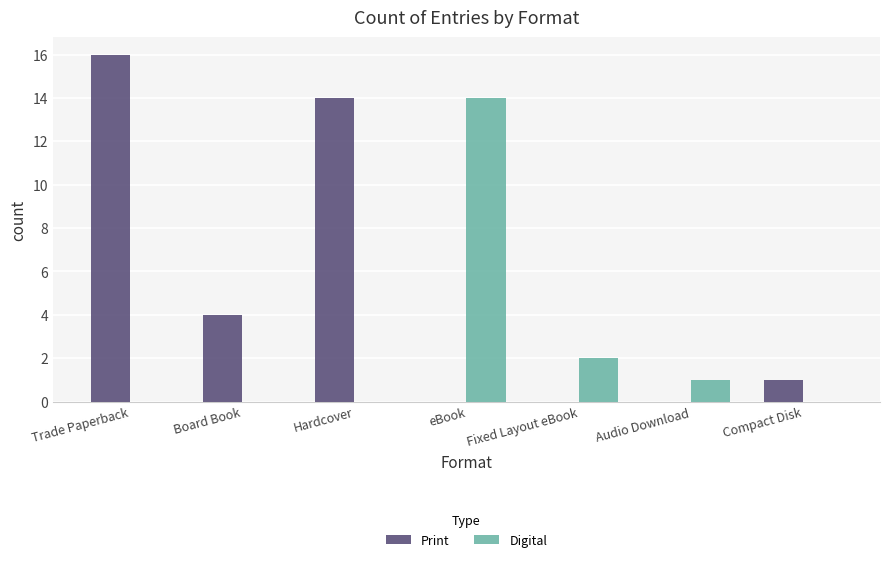

The value of Digital at Hardcover is 6. True or false?

False